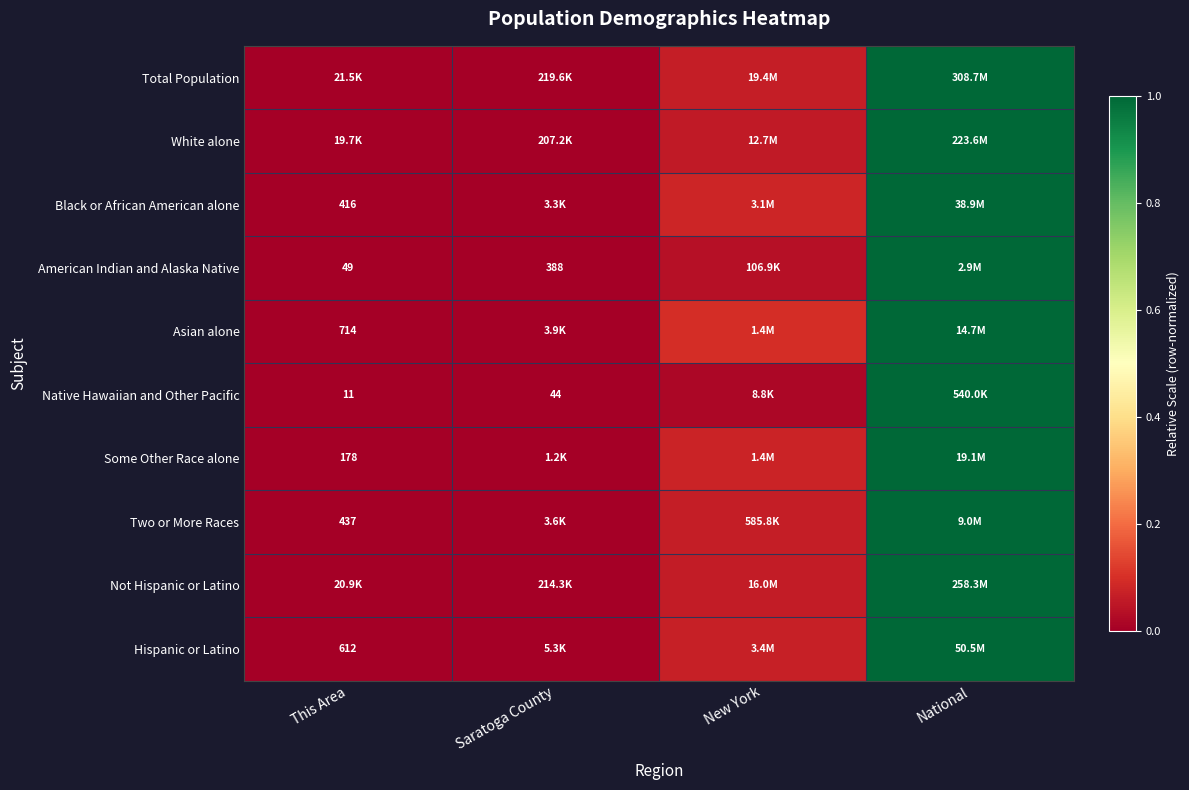

Is it true that Not Hispanic or Latino equals 0.4 at This Area?

False